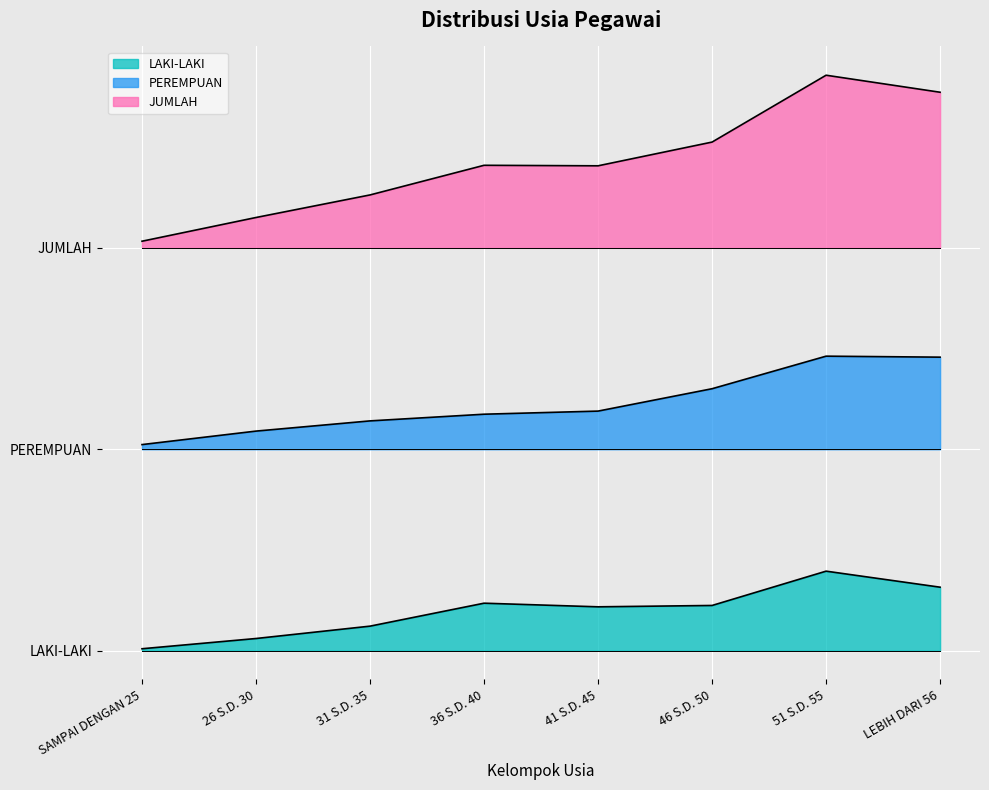

At which label does JUMLAH reach its peak?

51 S.D. 55